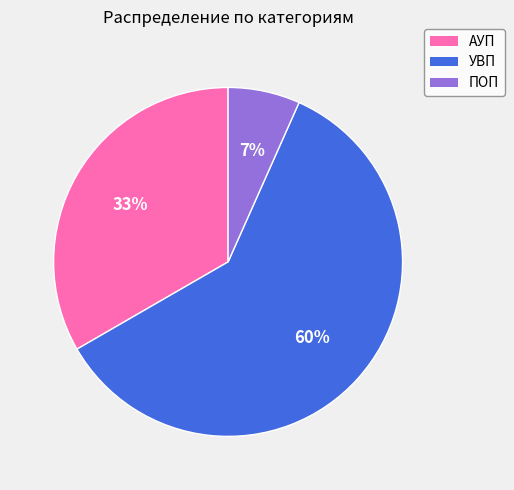

What percentage is the АУП slice, to the nearest percent?

33%